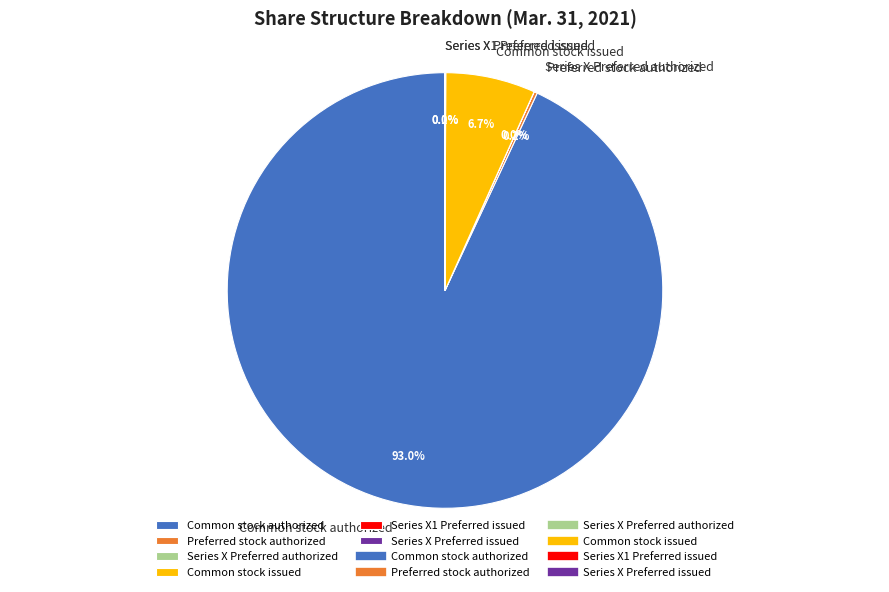

Is there a majority slice in this chart?

Yes